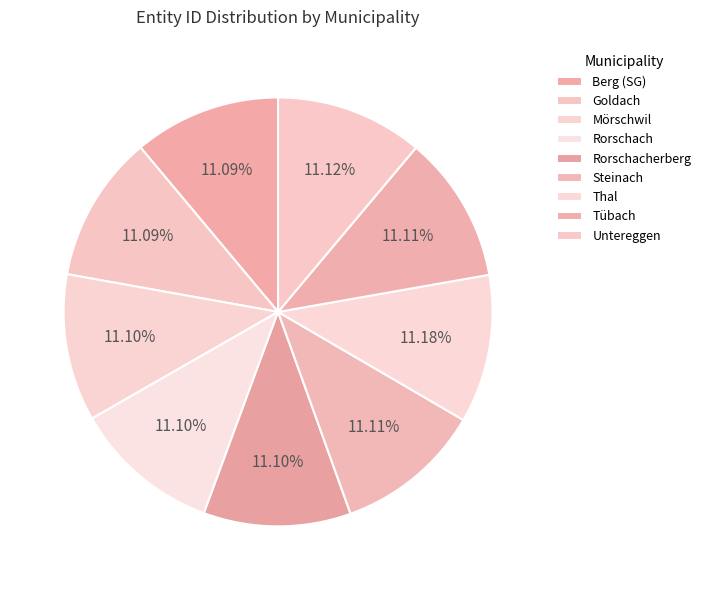

What percentage is the Thal slice, to the nearest percent?

11%